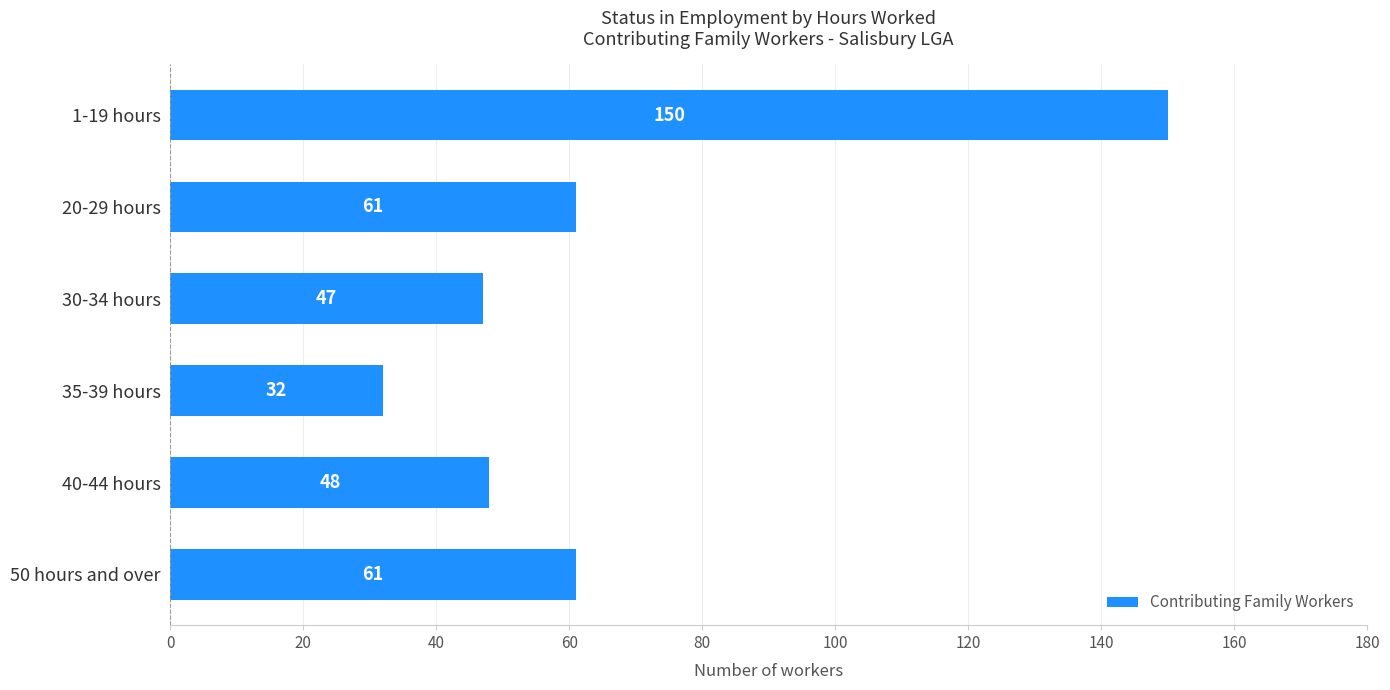

The value at 40-44 hours is 25. True or false?

False